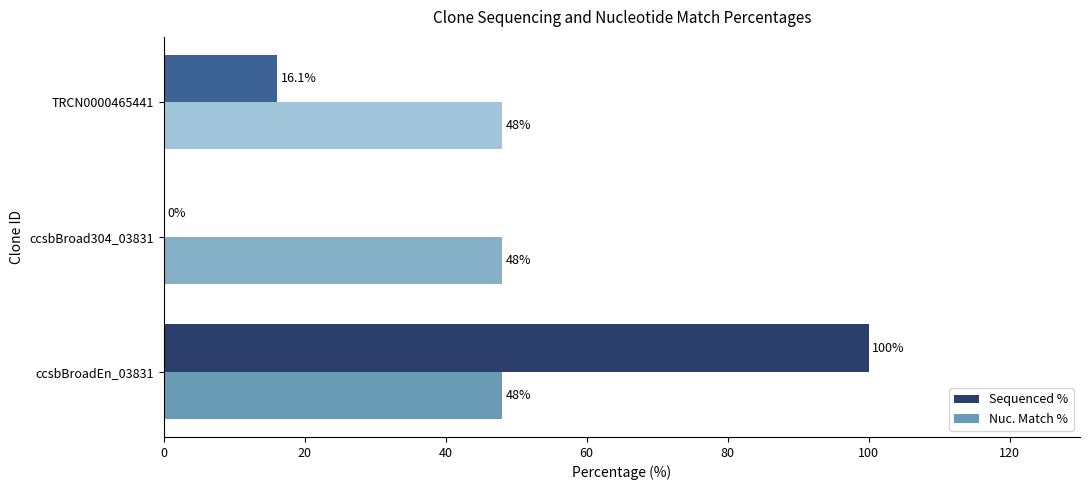

What value does the Nuc. Match % series have at TRCN0000465441?

48.0